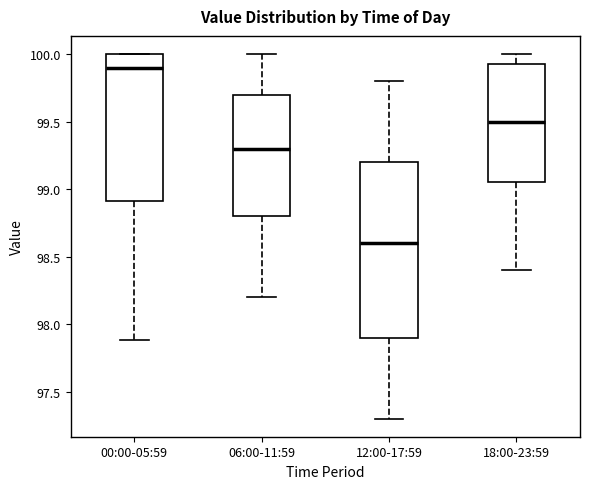

Reading left to right, read every box against the y-axis: the position of its median line, the range the box covers, and the ends of its whiskers. The values are not printed on the chart, so give them approximately, as read against the axis.

00:00-05:59: median 99.90, box 98.90 to 100.00, whiskers 97.90 to 100.00
06:00-11:59: median 99.30, box 98.80 to 99.70, whiskers 98.20 to 100.00
12:00-17:59: median 98.60, box 97.90 to 99.20, whiskers 97.30 to 99.80
18:00-23:59: median 99.50, box 99.05 to 99.95, whiskers 98.40 to 100.00